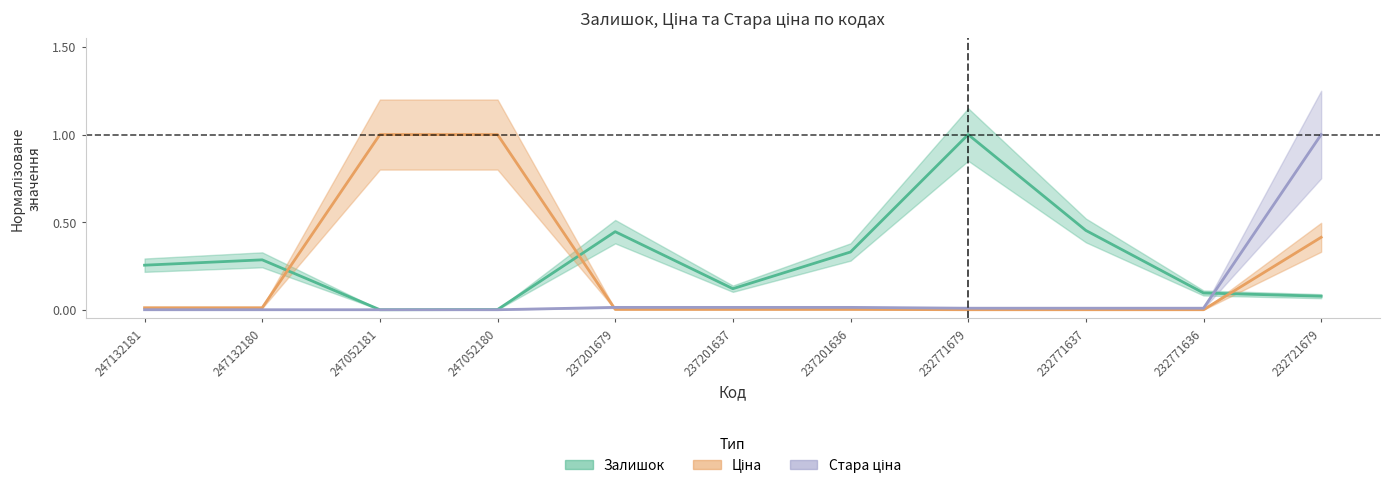

Reading left to right, transcribe all the data shown in this chart.

Залишок: 0.3	0.3	0.0	0.0	0.4	0.1	0.3	1.0	0.5	0.1	0.1
Ціна: 0.0	0.0	1.0	1.0	0.0	0.0	0.0	0.0	0.0	0.0	0.4
Стара ціна: 0.0	0.0	0.0	0.0	0.0	0.0	0.0	0.0	0.0	0.0	1.0